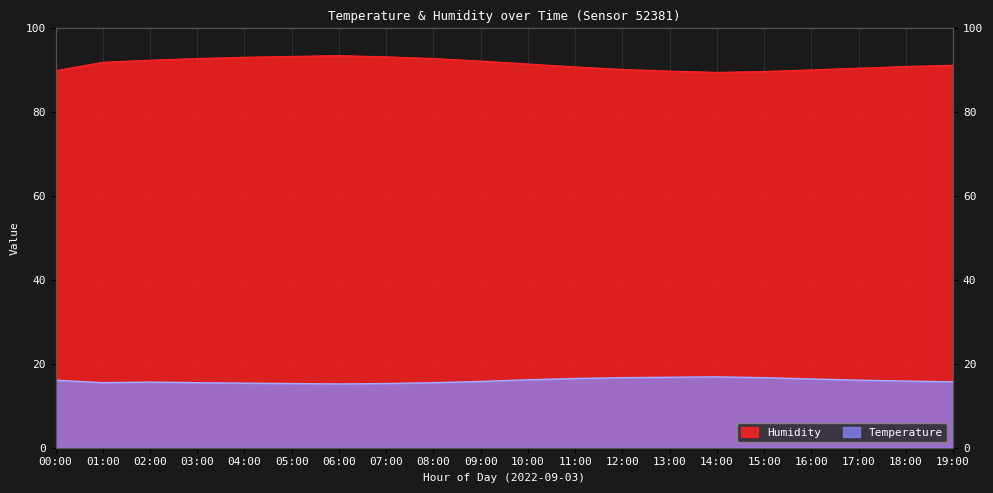

Reading right to left, transcribe all the data shown in this chart.

Temperature: 19:00=15.7	18:00=15.9	17:00=16.1	16:00=16.4	15:00=16.7	14:00=16.9	13:00=16.8	12:00=16.7	11:00=16.5	10:00=16.2	09:00=15.8	08:00=15.5	07:00=15.3	06:00=15.2	05:00=15.3	04:00=15.4	03:00=15.5	02:00=15.7	01:00=15.5	00:00=16.1
Humidity: 19:00=91.2	18:00=90.9	17:00=90.5	16:00=90.1	15:00=89.7	14:00=89.5	13:00=89.8	12:00=90.2	11:00=90.8	10:00=91.5	09:00=92.2	08:00=92.8	07:00=93.2	06:00=93.5	05:00=93.3	04:00=93.1	03:00=92.8	02:00=92.4	01:00=91.9	00:00=89.9